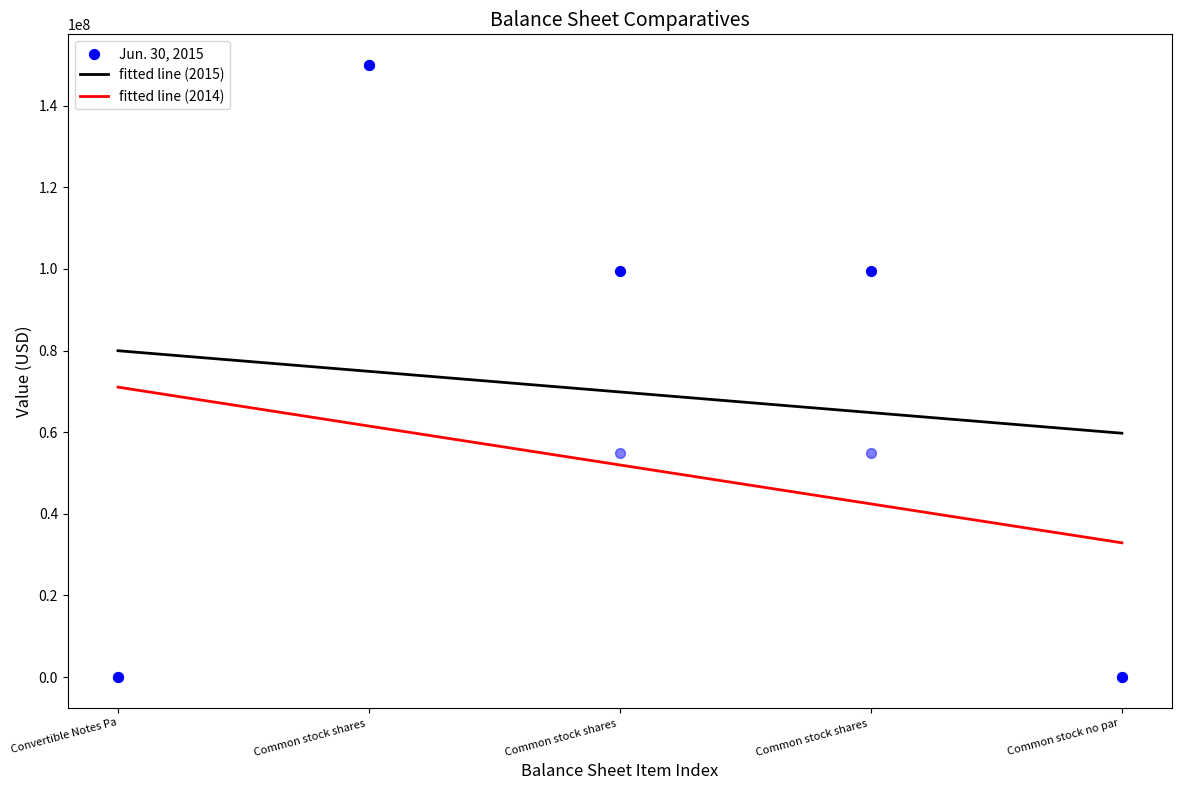

True or false: fitted line (2014) and fitted line (2015) intersect in this chart.

False